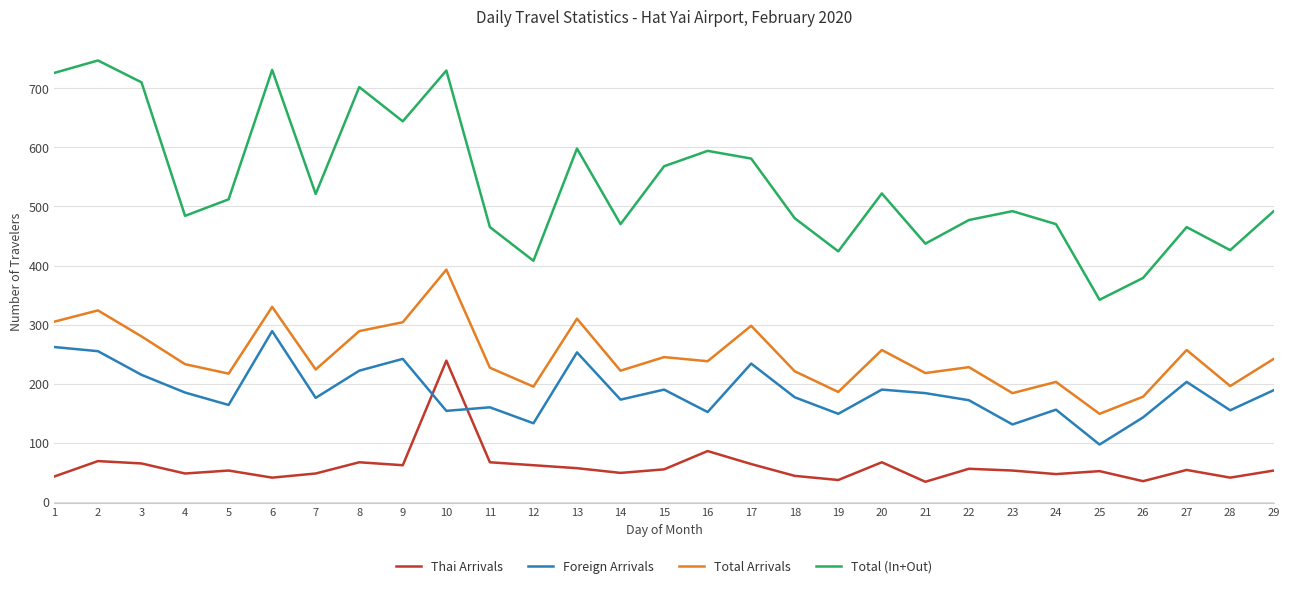

At which label does Foreign Arrivals reach its peak?

6